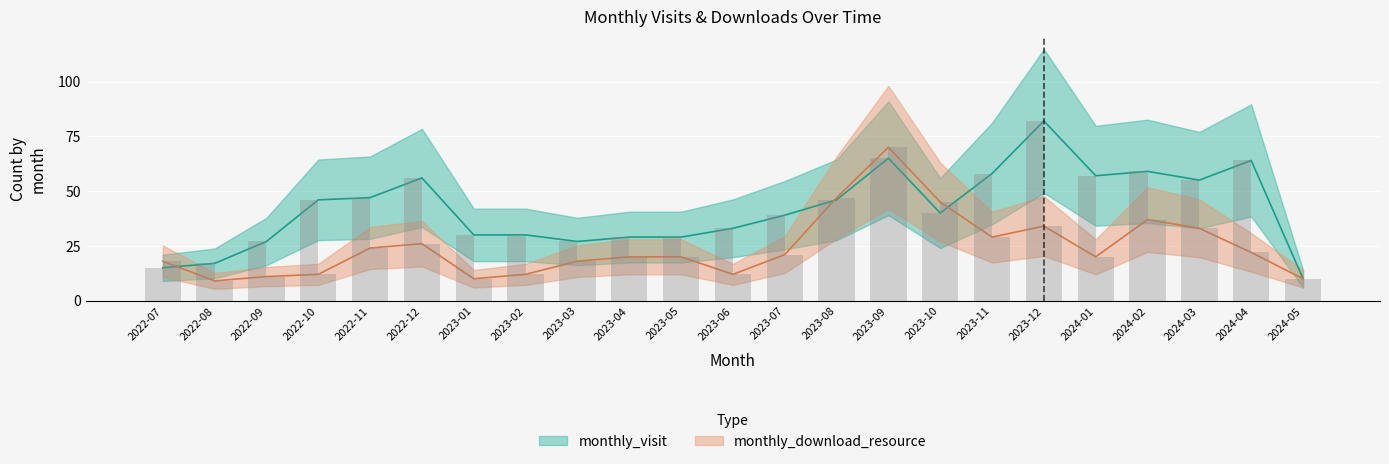

True or false: monthly_visit has a value of 10 at 2024-05.

True